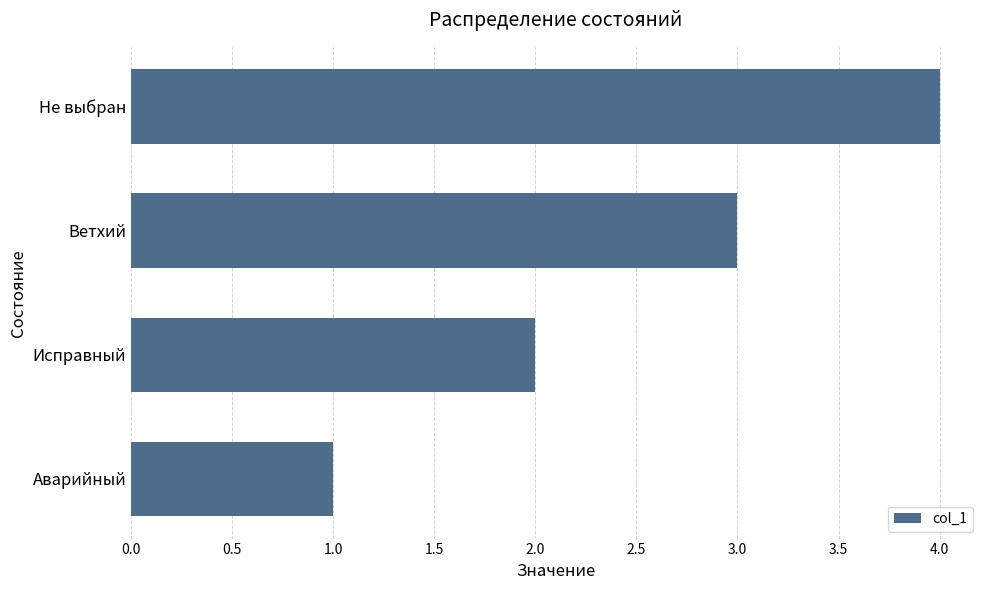

What is the difference between the maximum and minimum values?

3